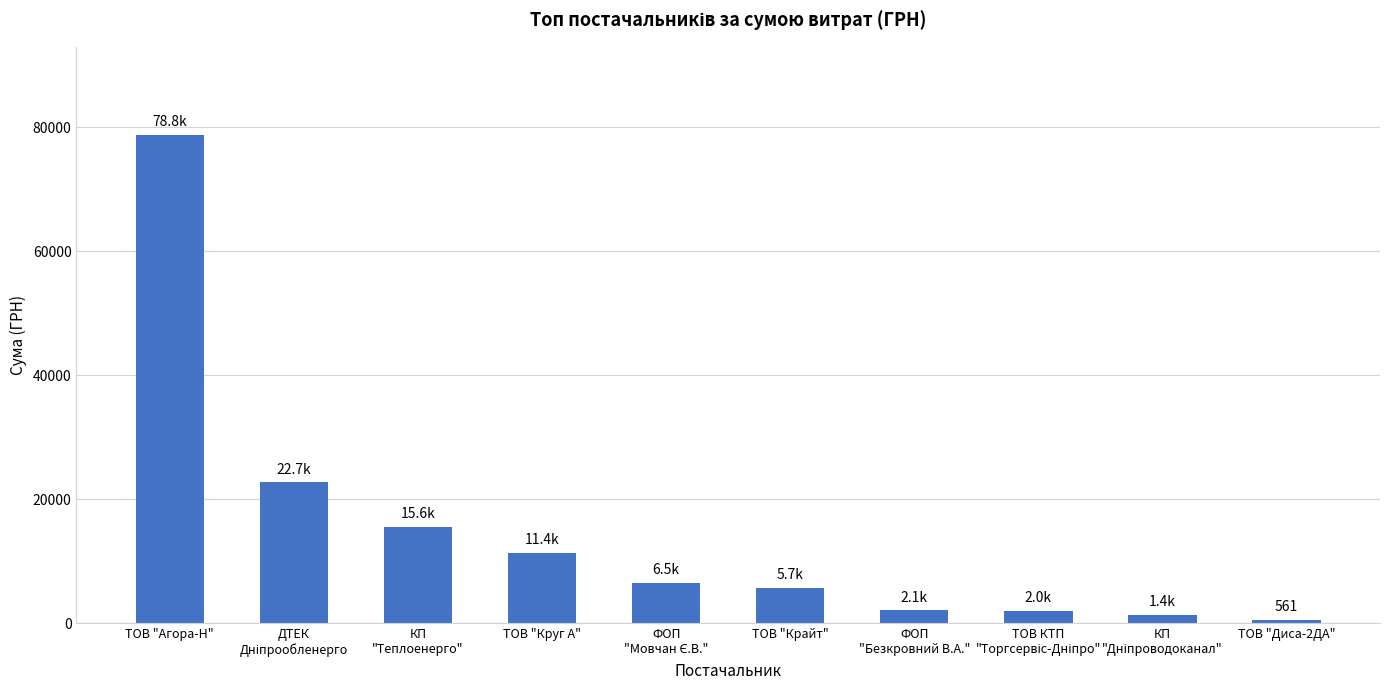

What is the value of the 4th bar from the left?

11383.7